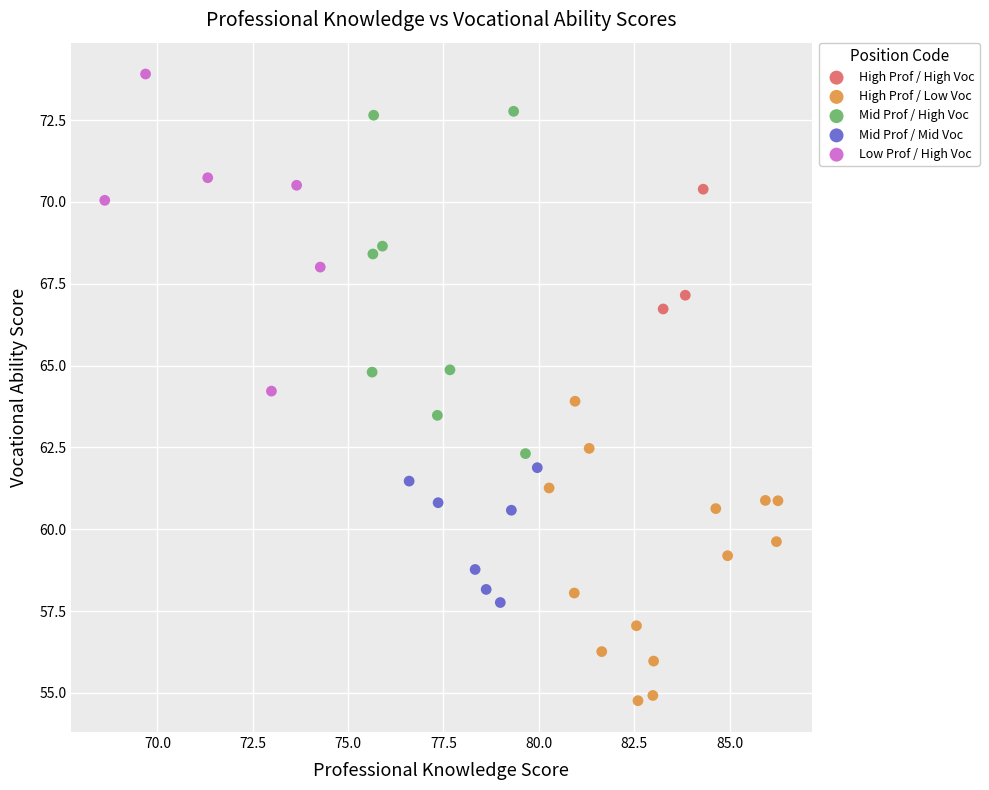

Which series contains the highest Y value?

Low Prof / High Voc